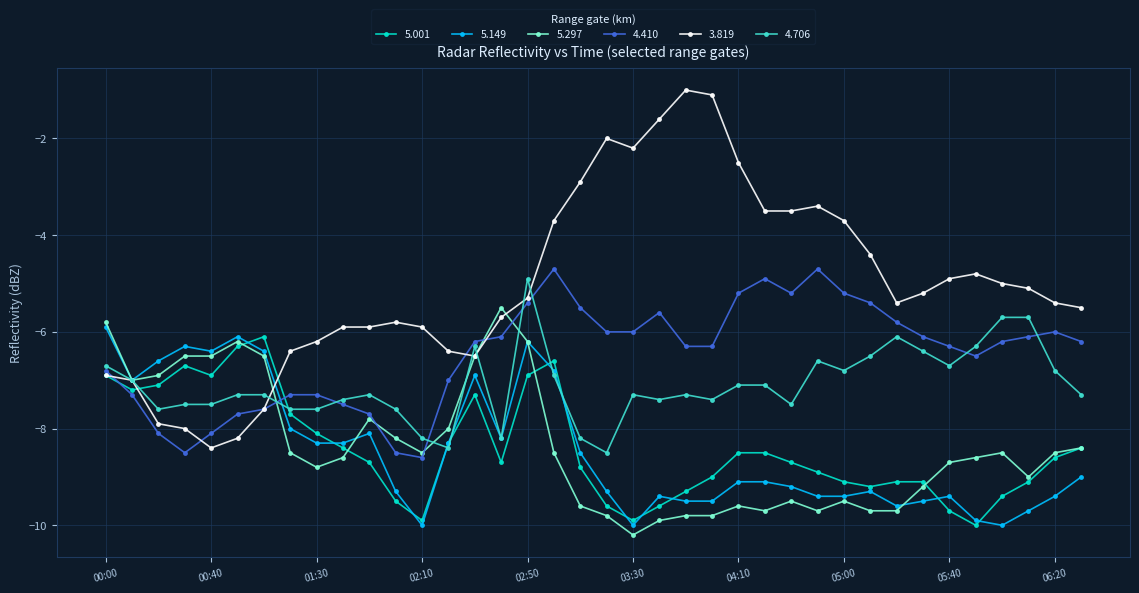

What is the value of the 3.819 point at the 12th from the left?

-5.8